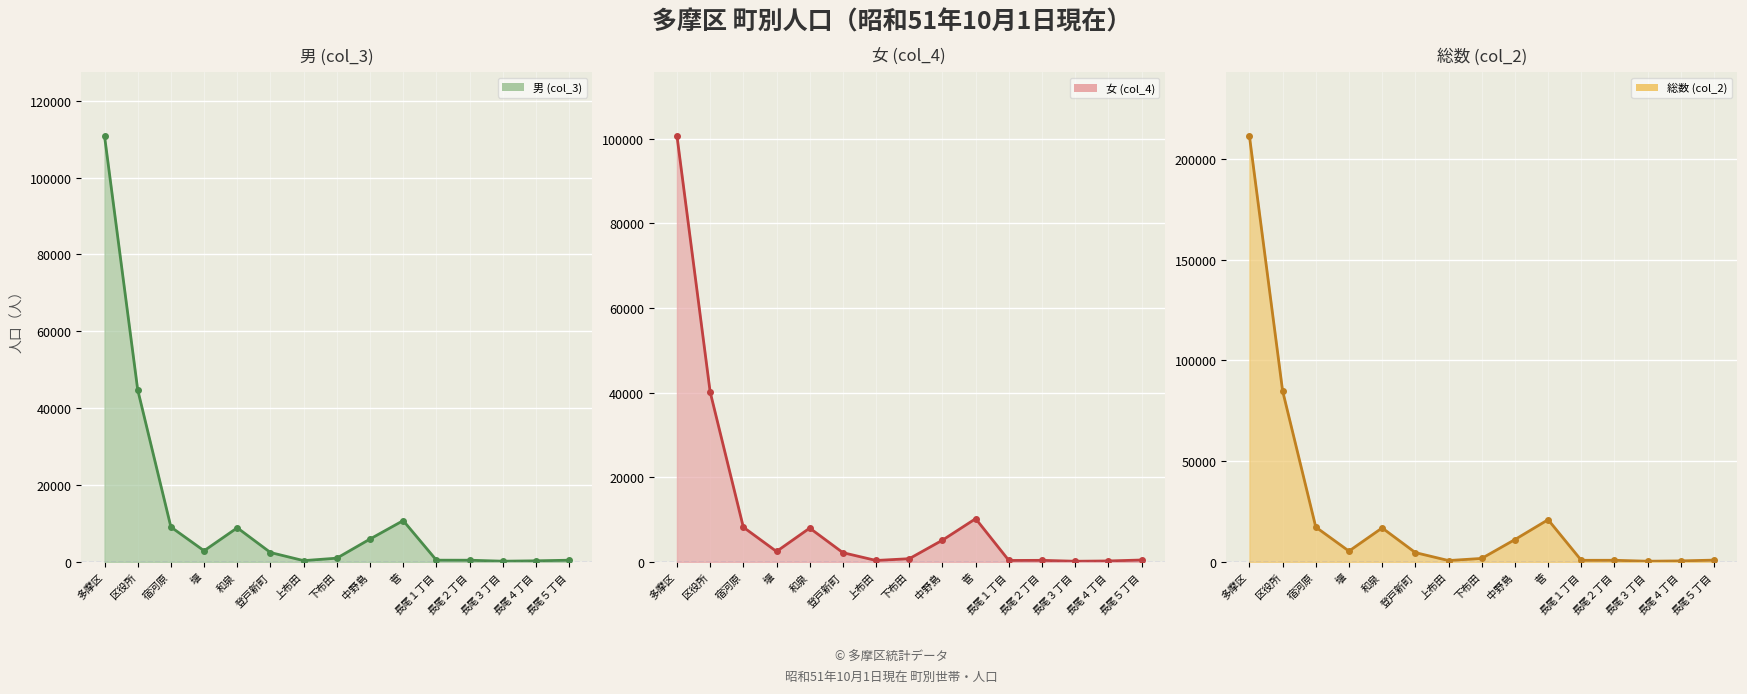

True or false: 女 (col_4) line and 総数 (col_2) line intersect in this chart.

False